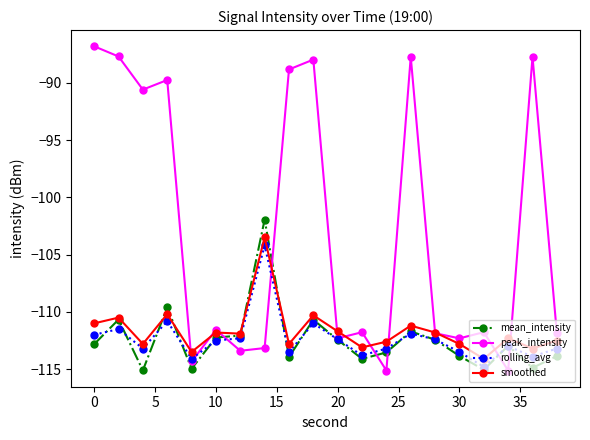

Which series has the largest range (max minus min)?

peak_intensity